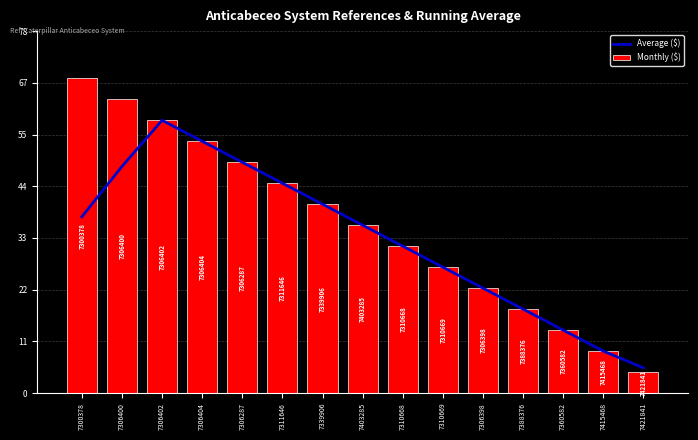

Reading right to left, what are all the values shown in this chart?

Average ($): 7421841=5.4	7415468=9.0	7360582=13.5	7388376=18.0	7306398=22.5	7310669=27.0	7310668=31.5	7403285=36.0	7339906=40.5	7311646=45.0	7306287=49.5	7306404=54.0	7306402=58.5	7306400=48.6	7300378=37.8
Monthly ($): 7421841=4.5	7415468=9.0	7360582=13.5	7388376=18.0	7306398=22.5	7310669=27.0	7310668=31.5	7403285=36.0	7339906=40.5	7311646=45.0	7306287=49.5	7306404=54.0	7306402=58.5	7306400=63.0	7300378=67.5